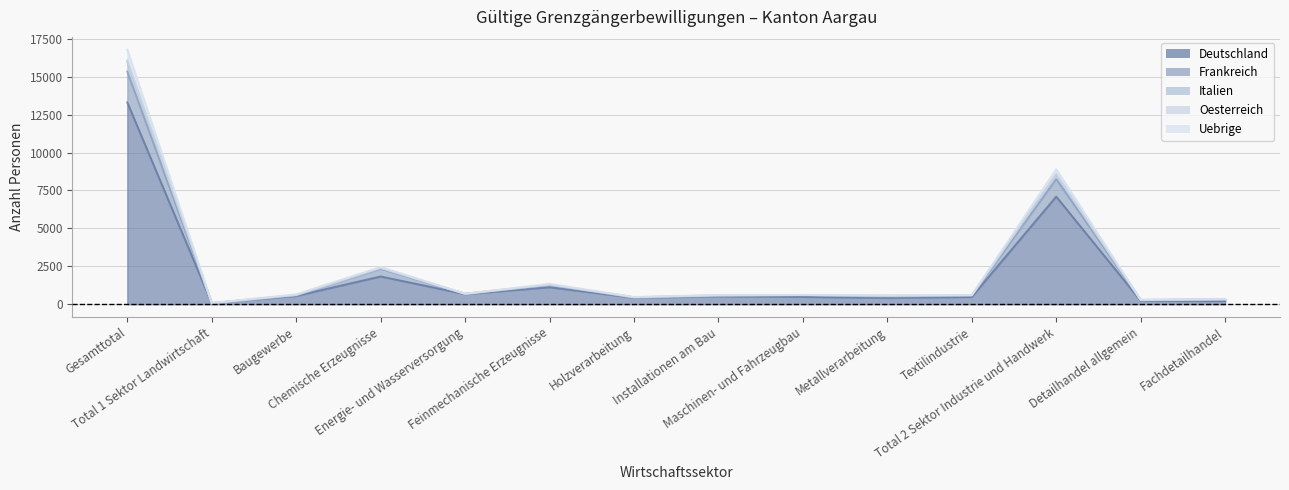

What is the sum of all Deutschland values?

27406